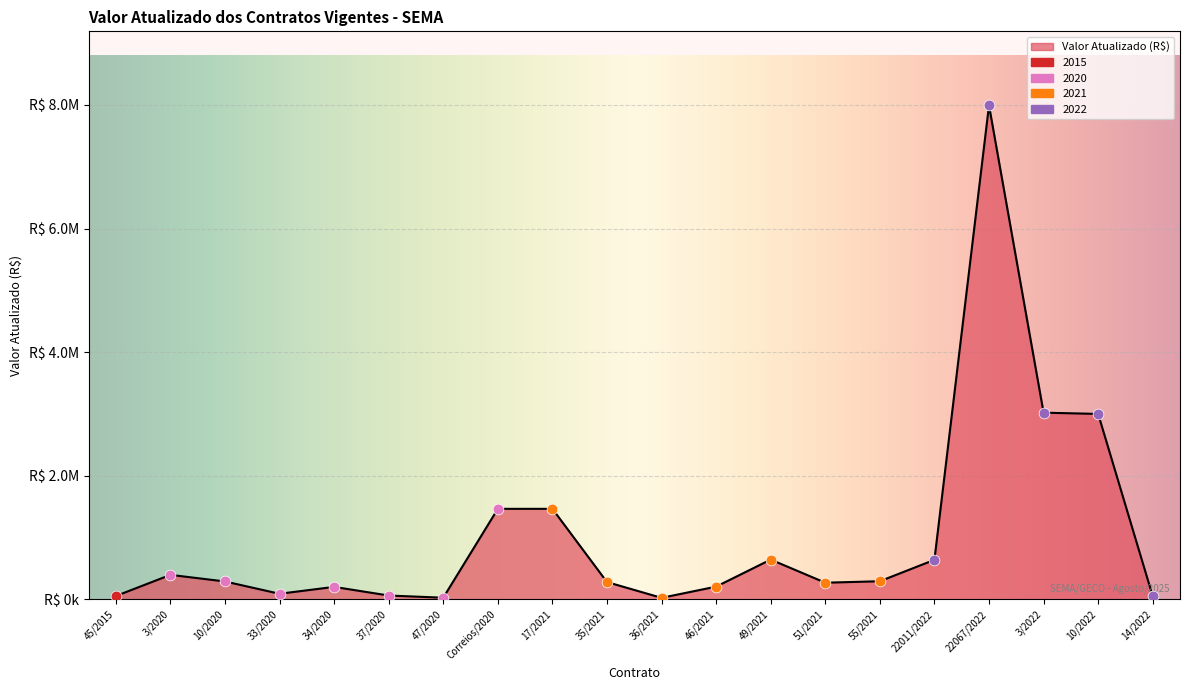

Approximately how many times larger is the value at Correios/2020 compared to 51/2021?

5.4